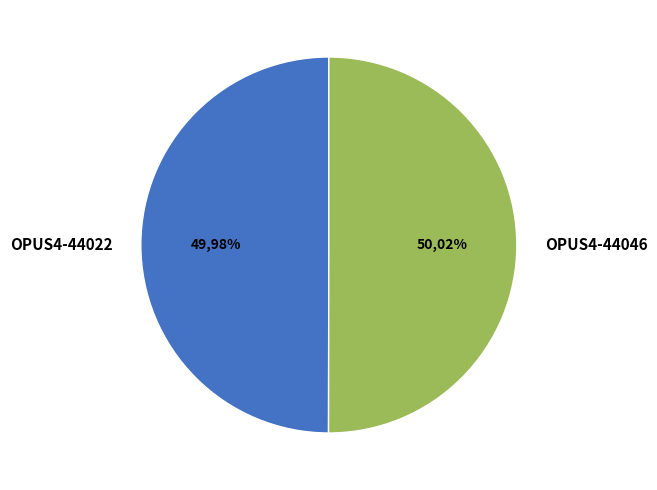

Rank the categories by value from highest to lowest.

OPUS4-44046, OPUS4-44022